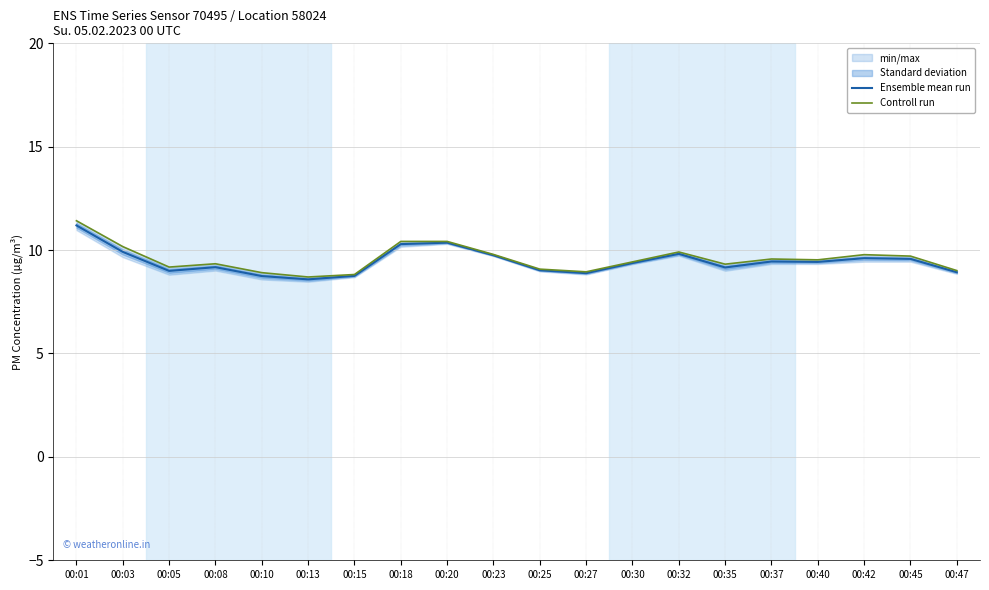

Rank the series by their maximum value, from lowest to highest.

Ensemble mean run, Controll run